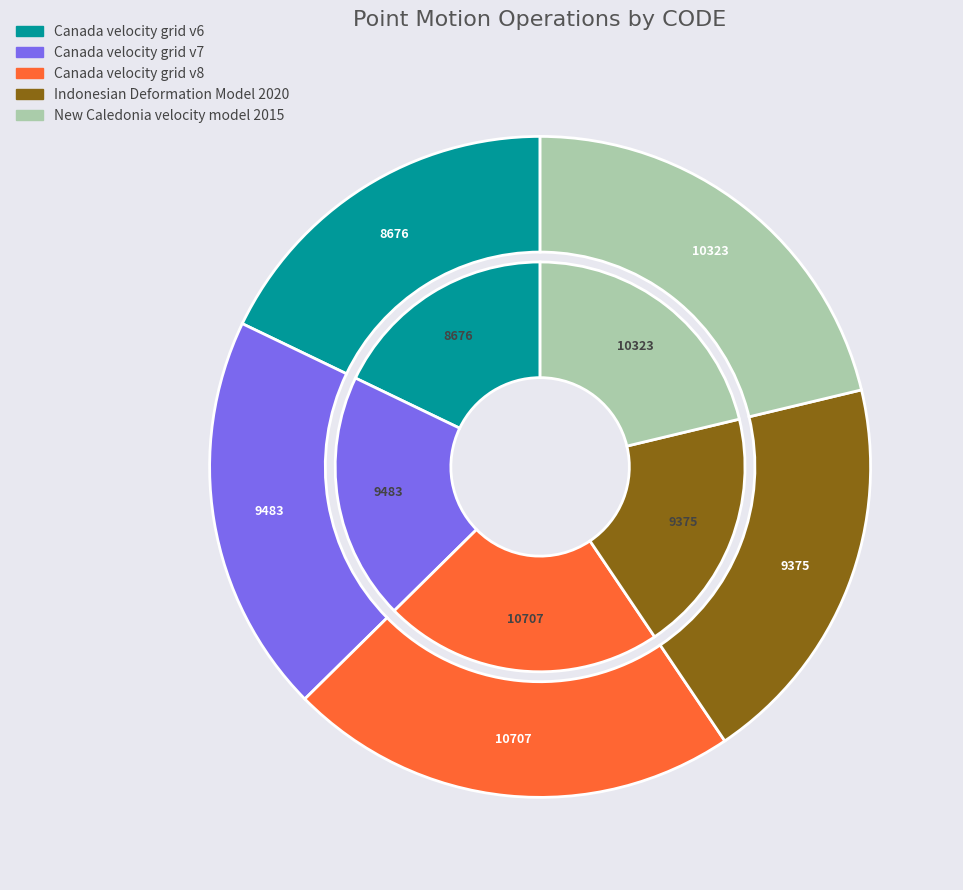

Is there a majority slice in this chart?

No